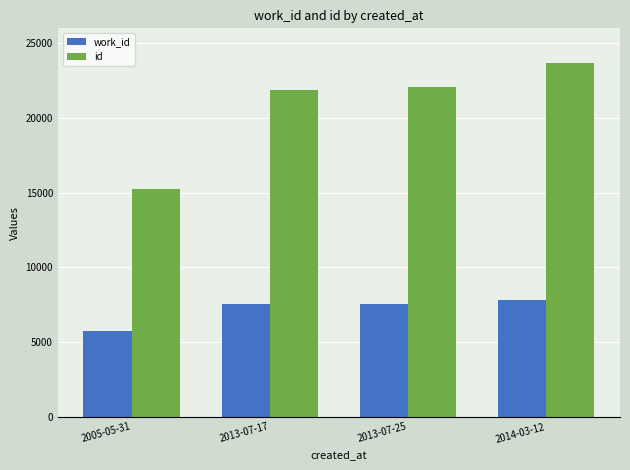

Which label corresponds to the largest value in the chart?

2014-03-12